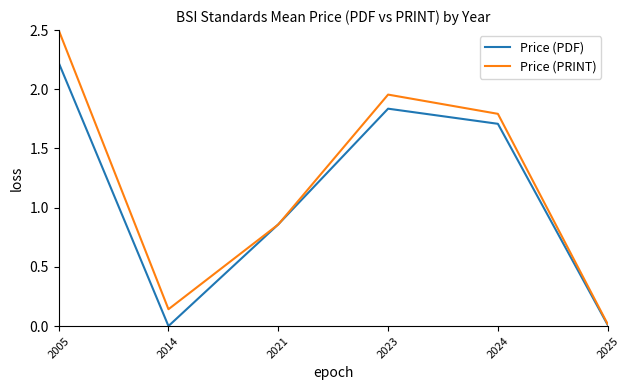

At which category is the sum across all series the highest?

2005